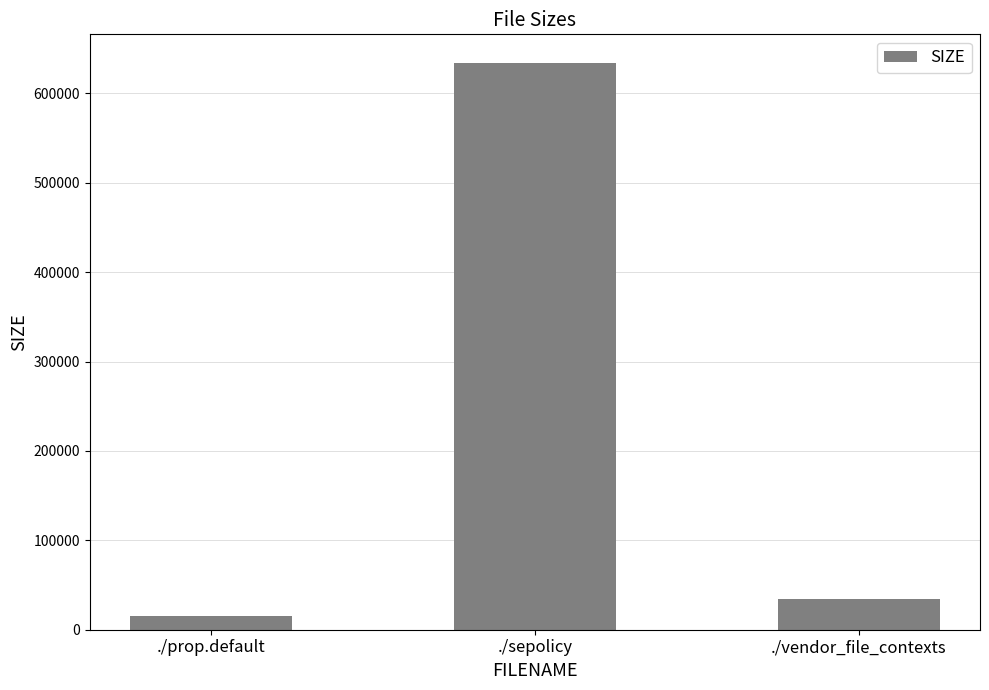

The chart shows a value of 15898 at ./prop.default. True or false?

True